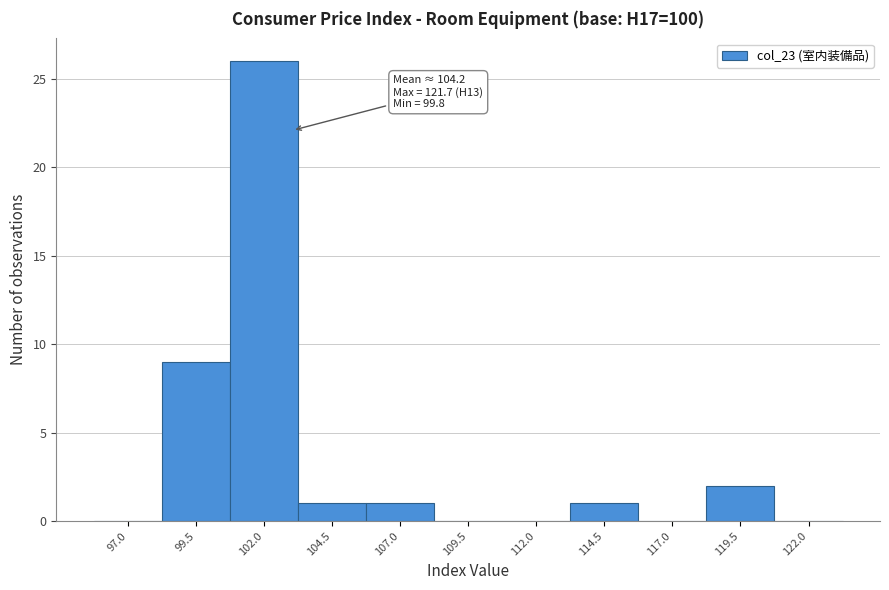

Reading right to left, transcribe all the data shown in this chart.

122.0=0	119.5=2	117.0=0	114.5=1	112.0=0	109.5=0	107.0=1	104.5=1	102.0=26	99.5=9	97.0=0